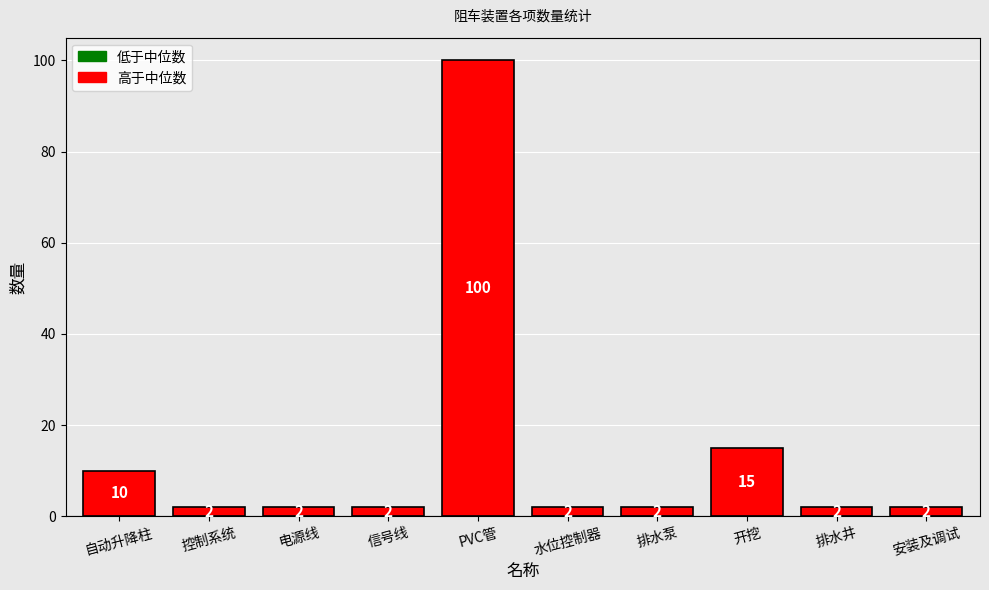

What is the maximum value shown in the chart?

100